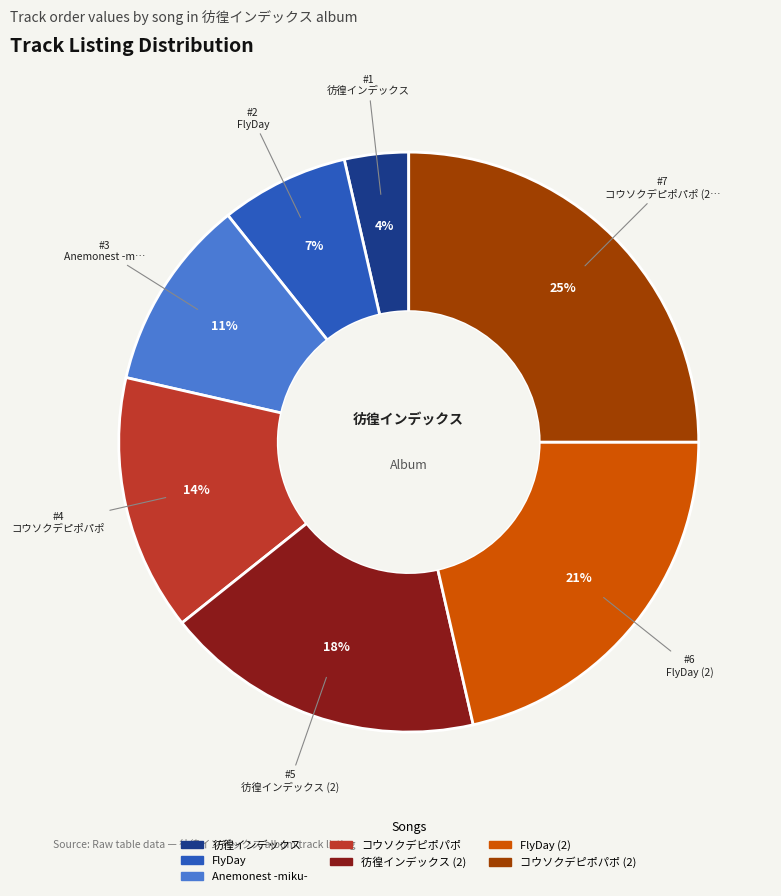

Is the sum of 彷徨インデックス (2) and 彷徨インデックス greater than half?

No